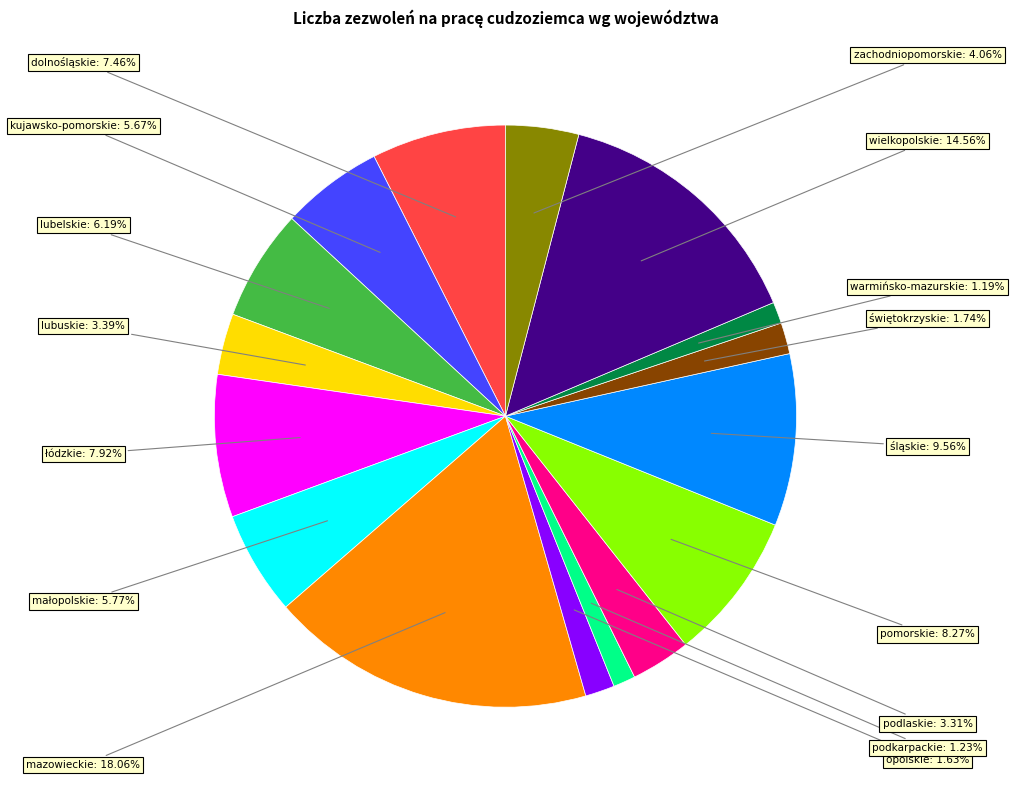

Does any single category account for the majority?

No